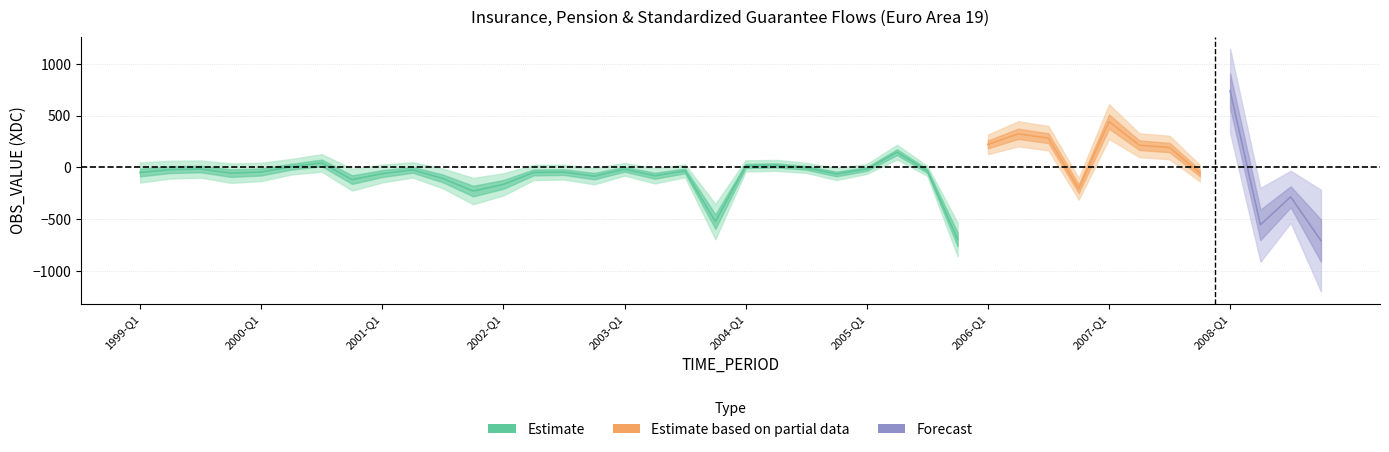

What is the change in value from 2001-Q2 to 2005-Q4?

-672.5